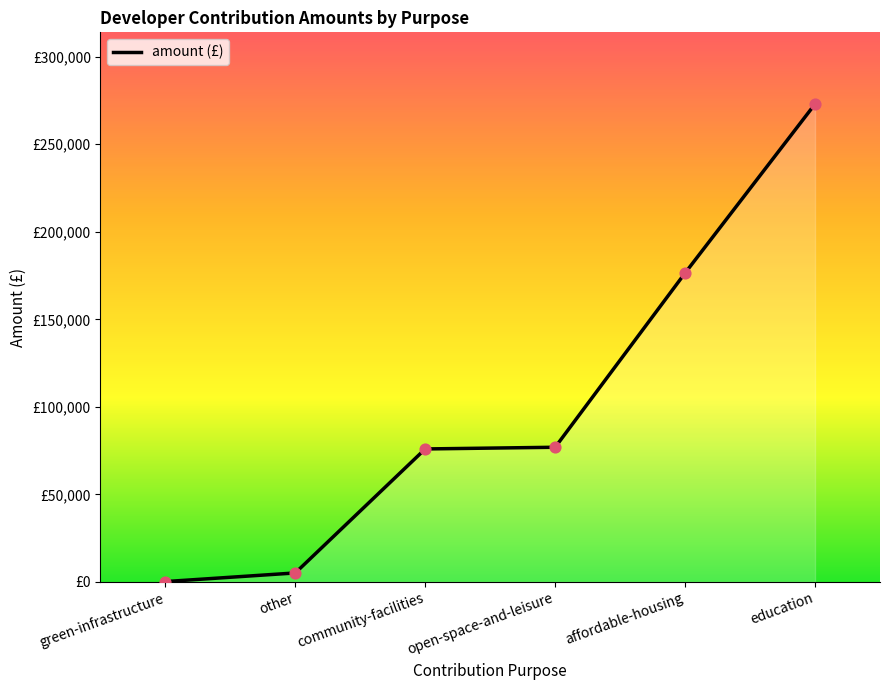

Approximately how many times larger is the value at other compared to community-facilities?

0.1